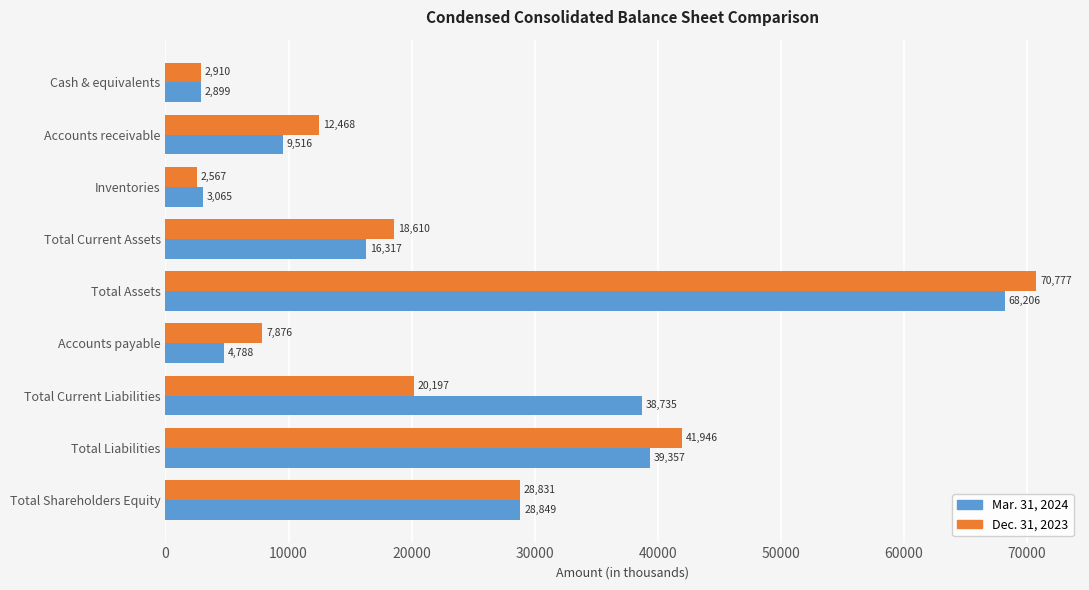

What is the spread (max minus min) of values at Total Shareholders Equity?

18